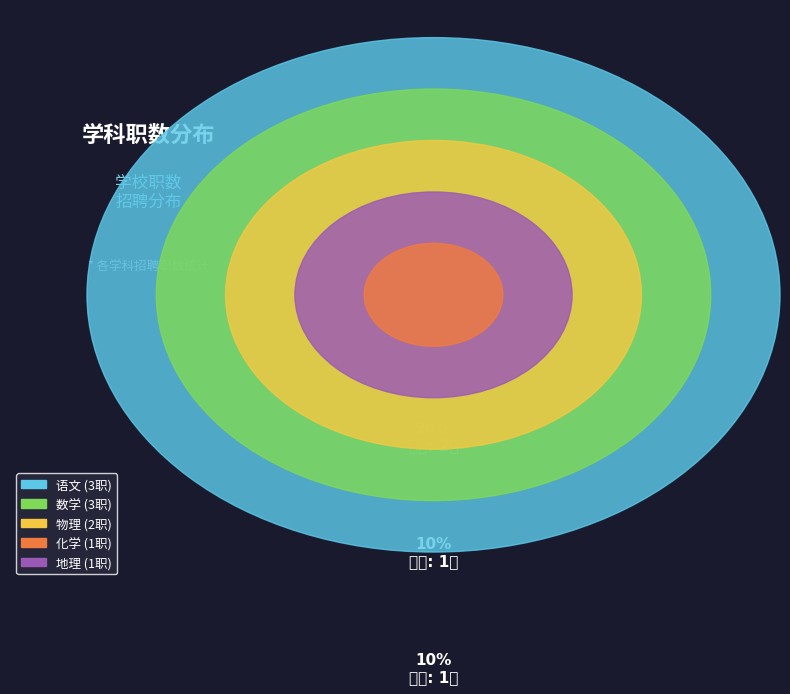

Rank the categories by value from highest to lowest.

语文, 数学, 物理, 化学, 地理